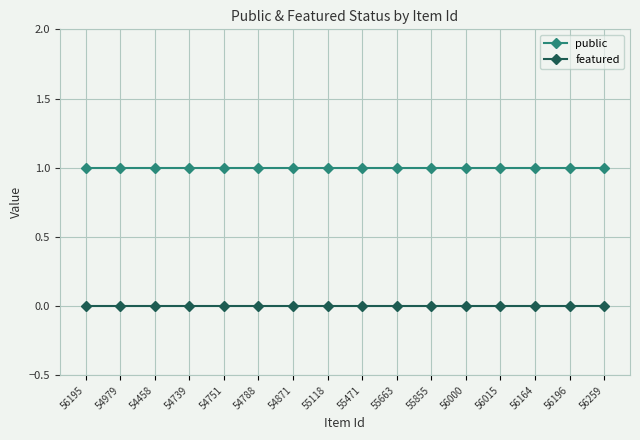

What value does the public series have at 54739?

1